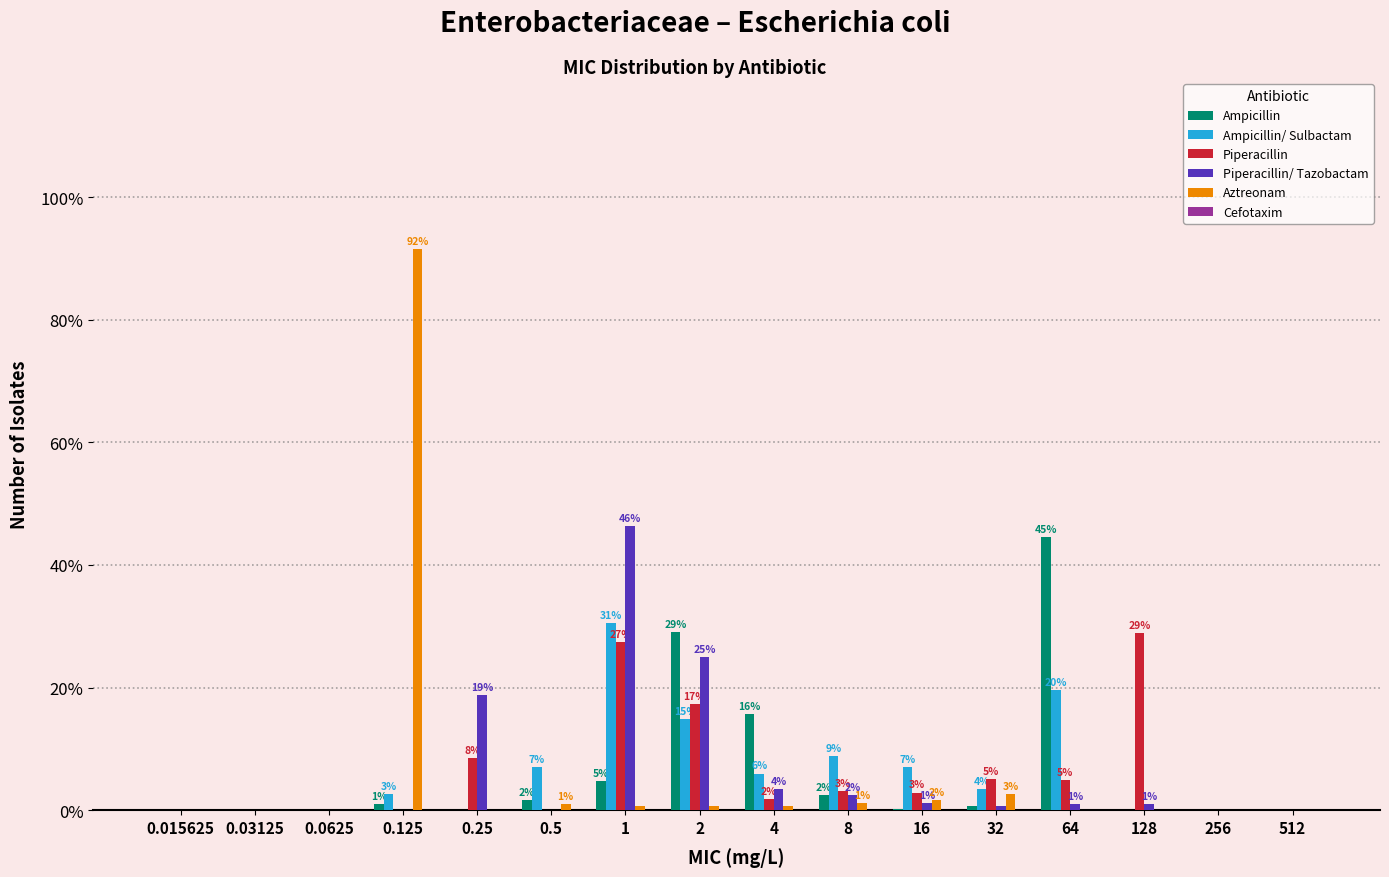

What is the sum of the Piperacillin values at 8 and 0.125?

3.1